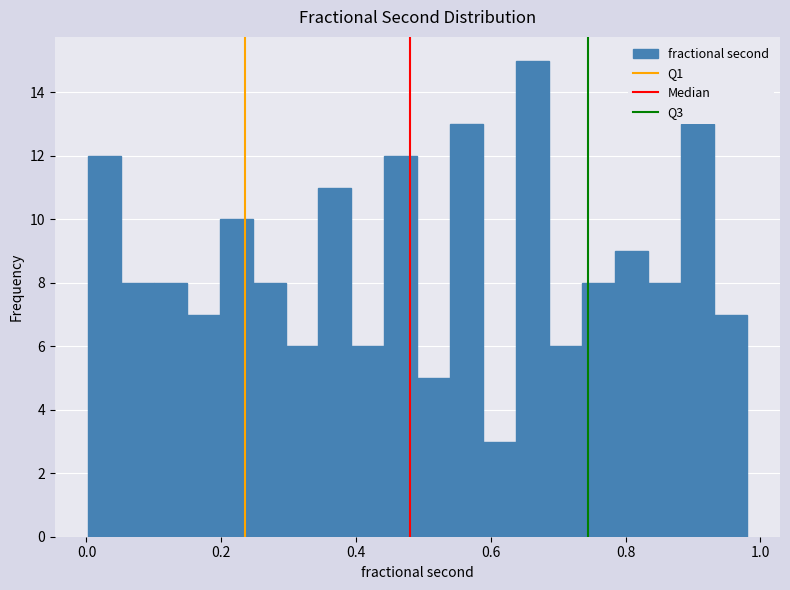

Read against the x-axis, roughly where is the centre of the tallest bar?

0.66